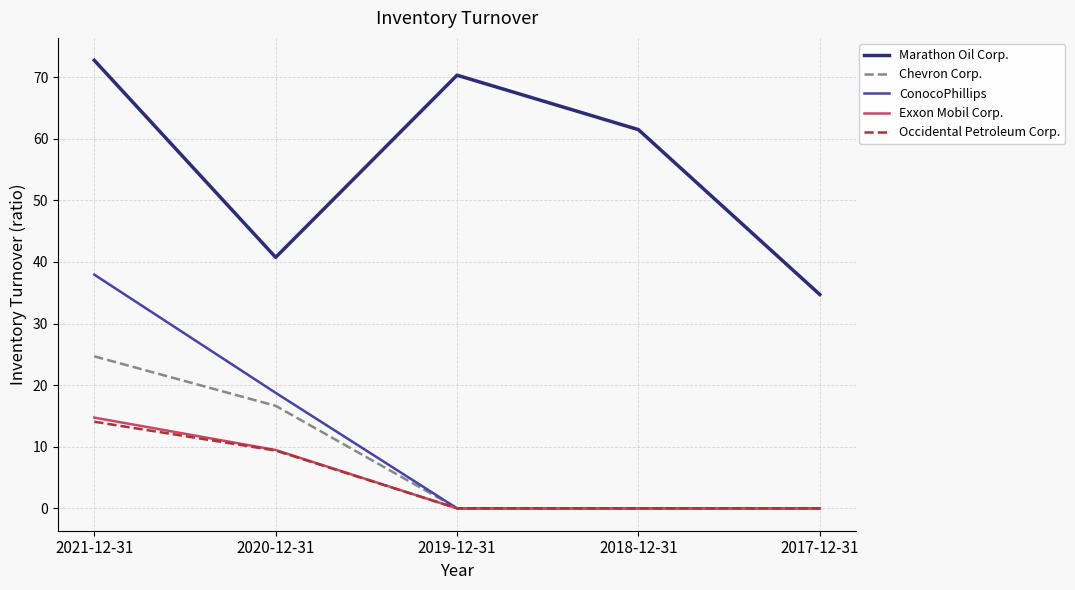

True or false: Marathon Oil Corp. and Occidental Petroleum Corp. intersect in this chart.

False